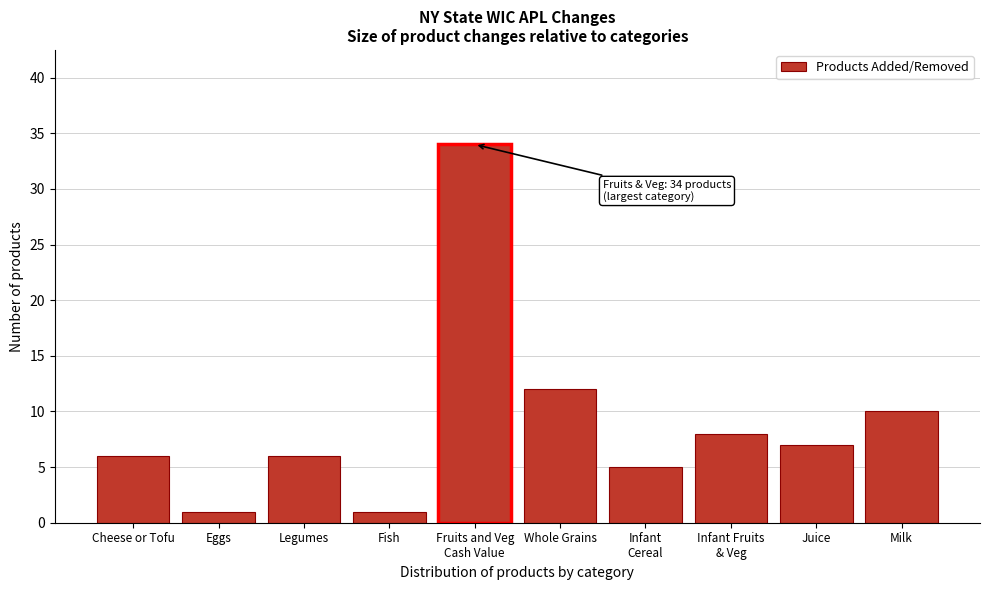

Reading left to right, what are all the values shown in this chart?

6	1	6	1	34	12	5	8	7	10